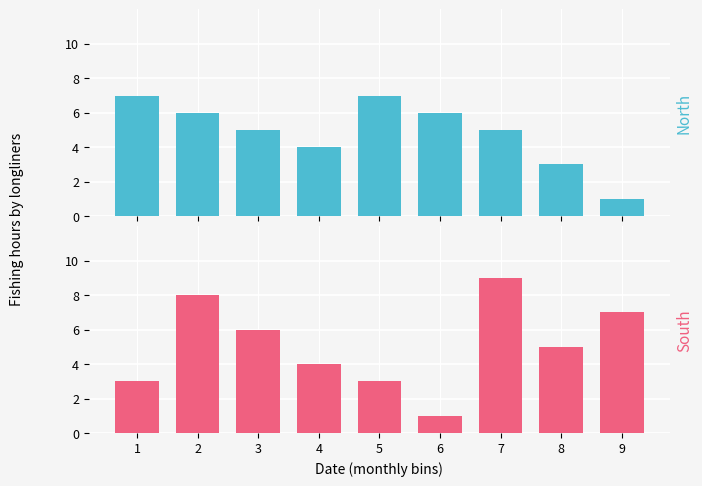

True or false: North has a value of 10 at 6.

False